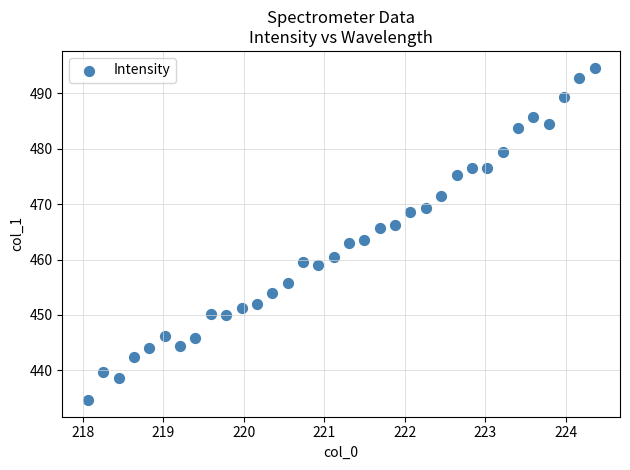

What is the range of X values (max minus min)?

6.3